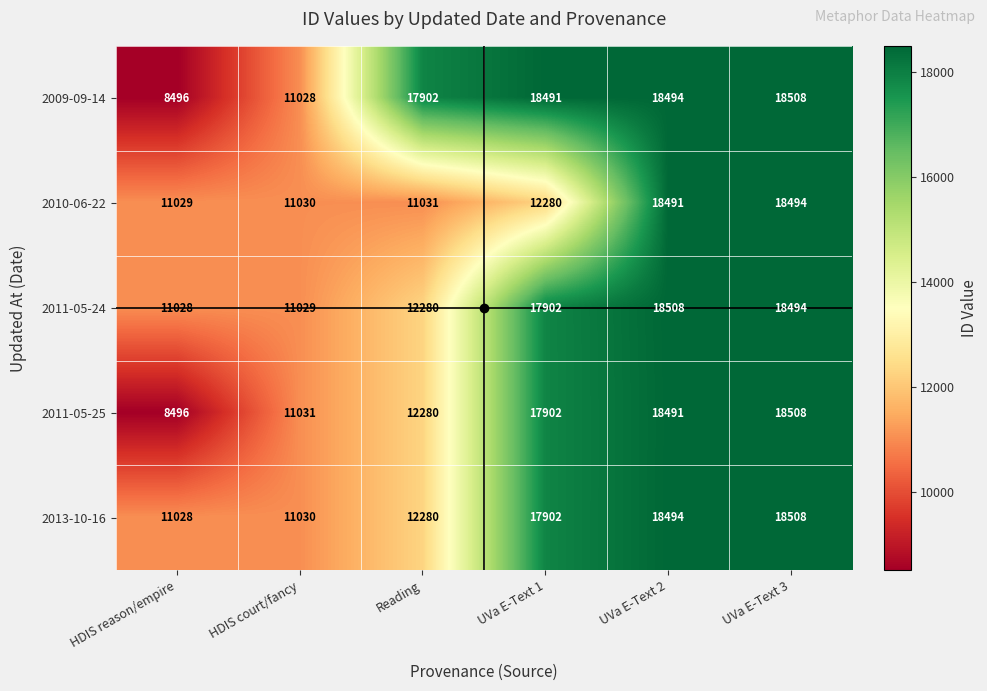

What is the difference between the maximum and minimum values in the 2011-05-24 series?

7480